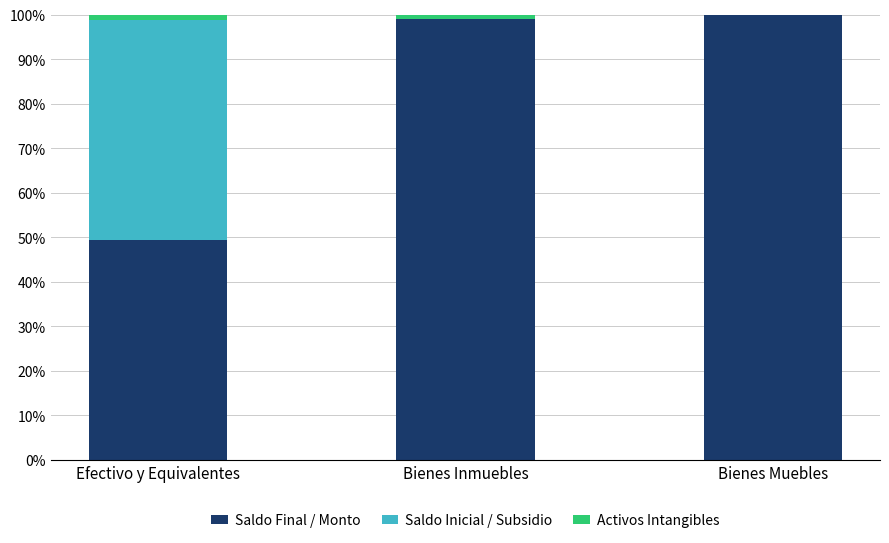

Reading left to right, list the values for the Saldo Final / Monto series.

Efectivo y Equivalentes=49.3	Bienes Inmuebles=98.9	Bienes Muebles=100.0